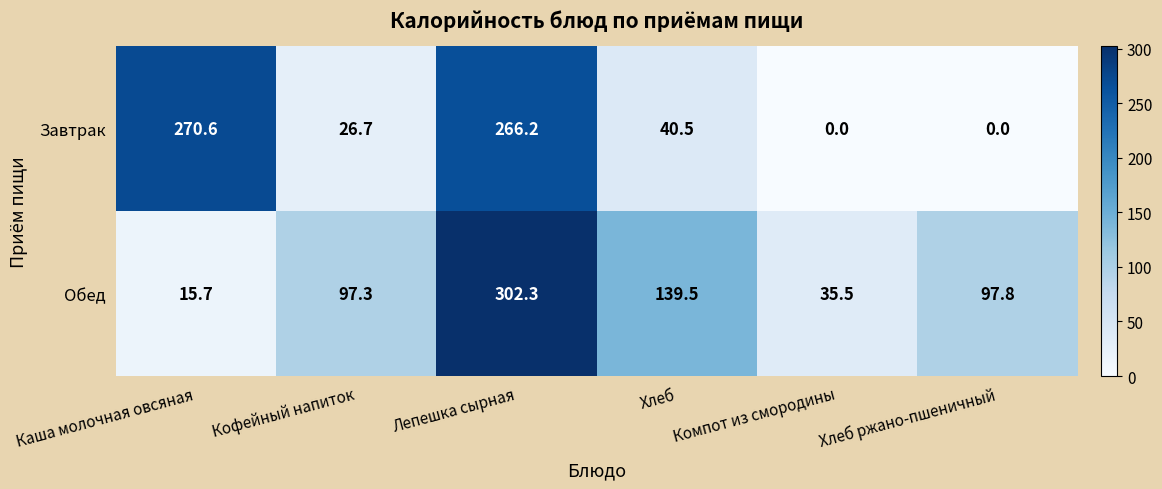

Reading left to right, transcribe all the data shown in this chart.

Завтрак: Каша молочная овсяная=270.6	Кофейный напиток=26.7	Лепешка сырная=266.2	Хлеб=40.5	Компот из смородины=0.0	Хлеб ржано-пшеничный=0.0
Обед: Каша молочная овсяная=15.7	Кофейный напиток=97.3	Лепешка сырная=302.3	Хлеб=139.5	Компот из смородины=35.5	Хлеб ржано-пшеничный=97.8